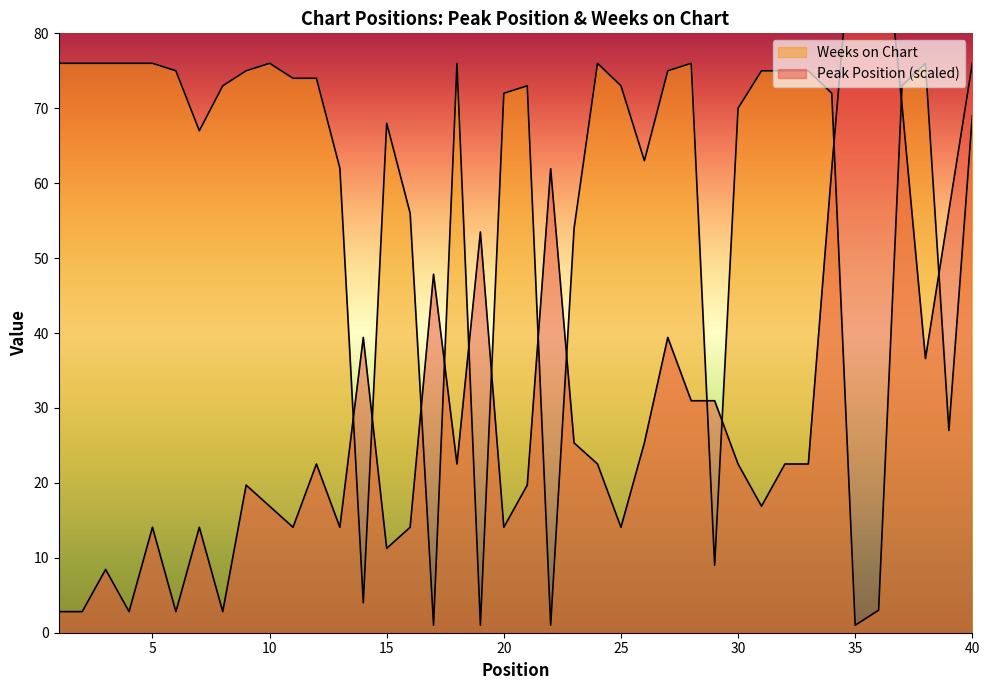

What is the greatest value displayed?

101.3